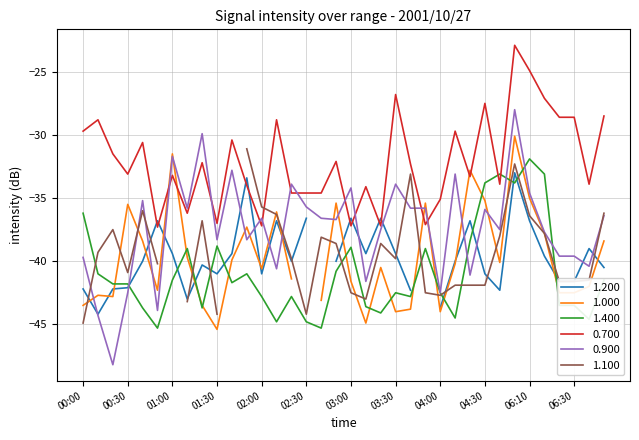

True or false: 1.400 has a value of -36.2 at 00:00.

True